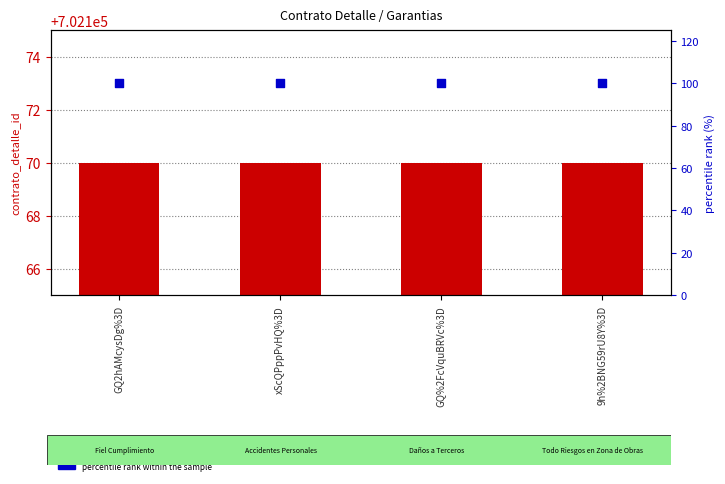

Which series has the largest Y range (max minus min)?

contrato_detalle_id